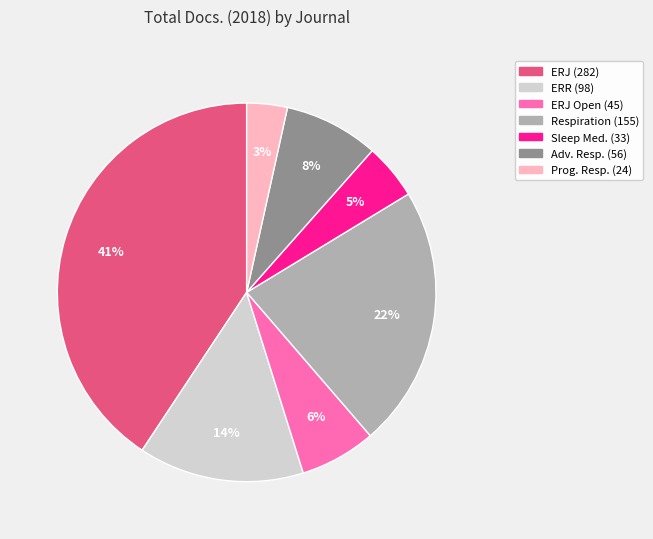

Is there any slice that represents more than half of the pie?

No